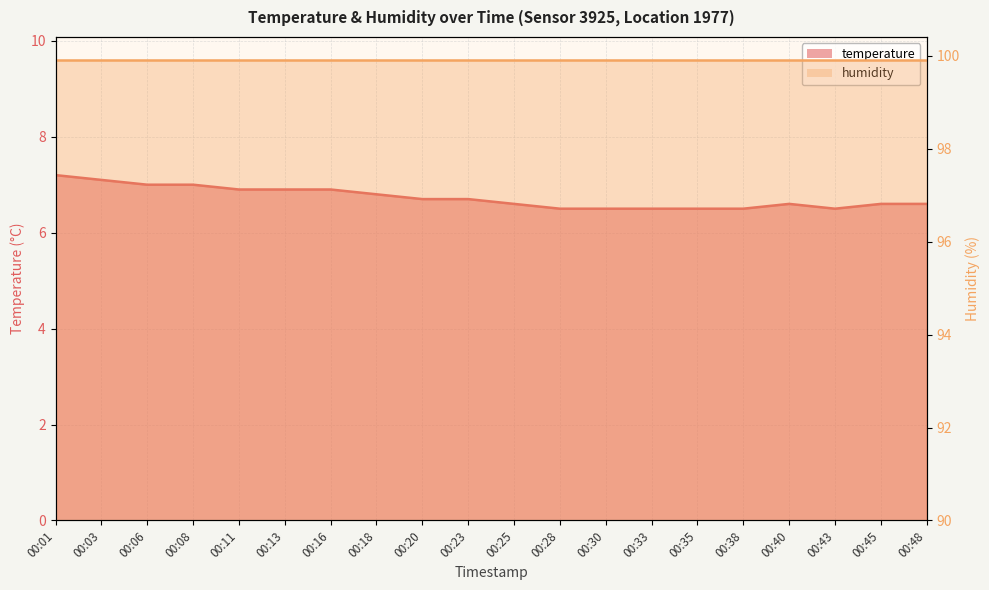

What is the value of the 8th point from the left?

6.8